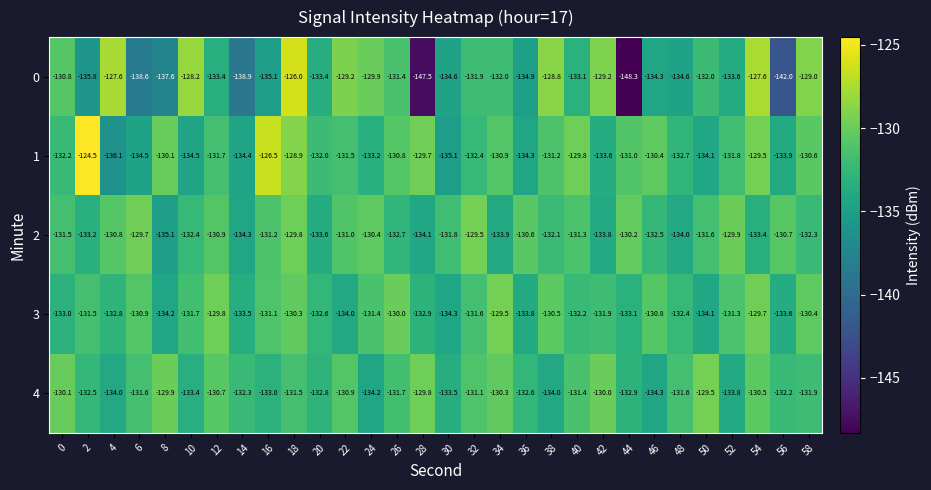

At 34, list the series in order from smallest to largest.

2, 0, 1, 4, 3